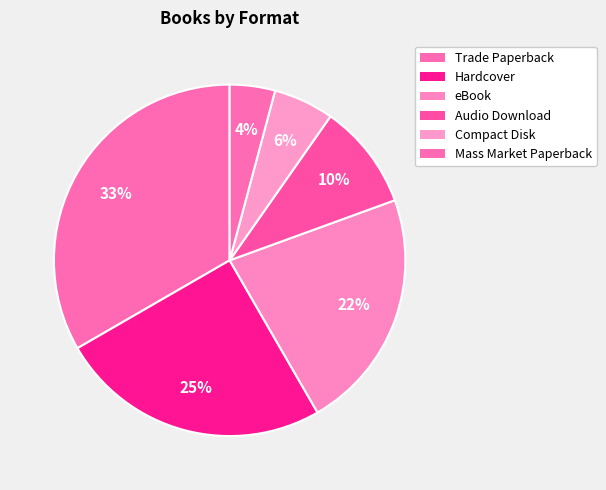

Between Hardcover and Compact Disk, which is larger?

Hardcover